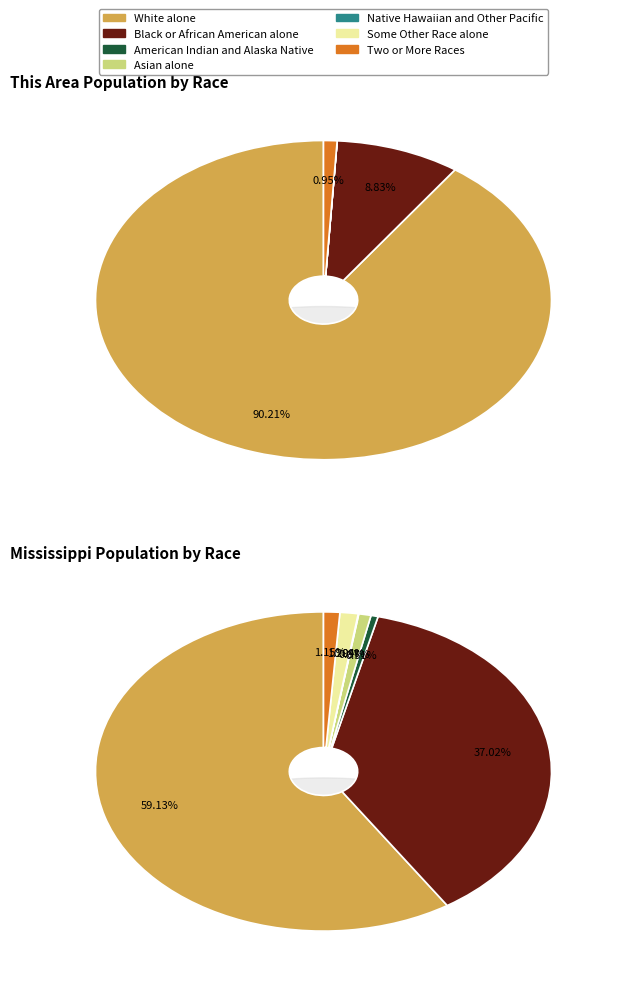

Which has a higher value, White alone or Native Hawaiian and Other Pacific?

White alone